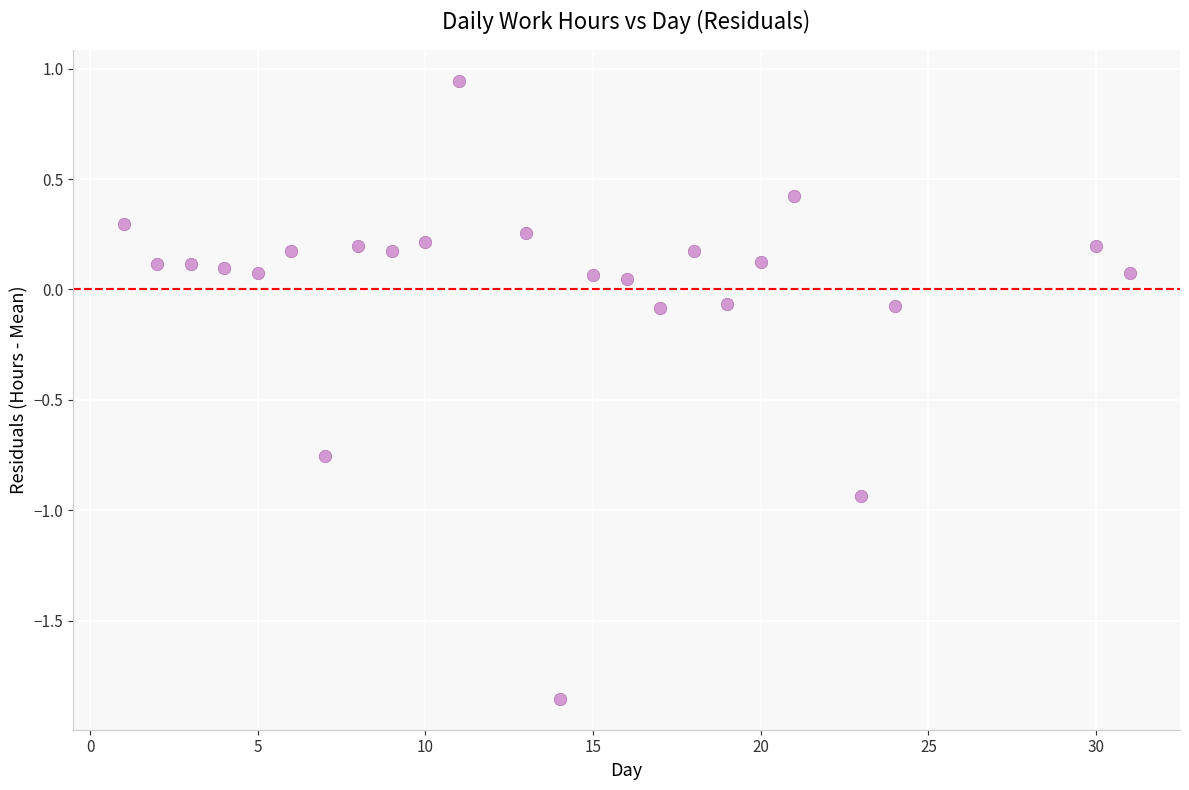

What is the range of Y values (max minus min)?

2.8